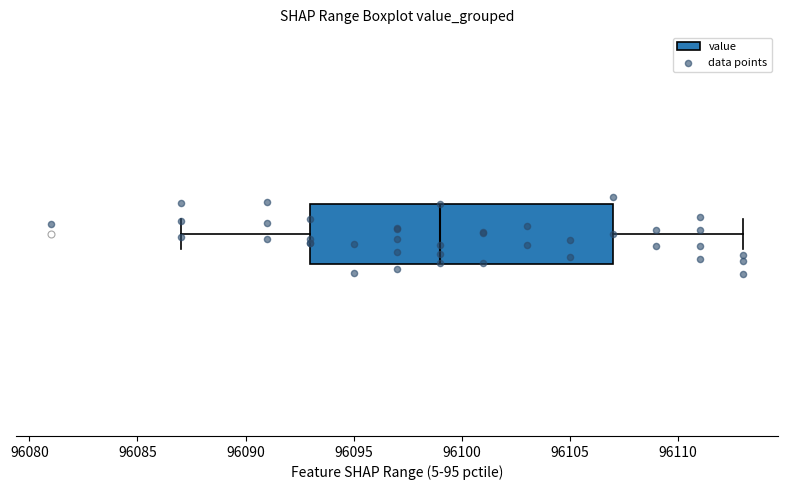

Where does the median line of the box sit on the x-axis? The values are not printed on the chart, so give them approximately, as read against the axis.

96099